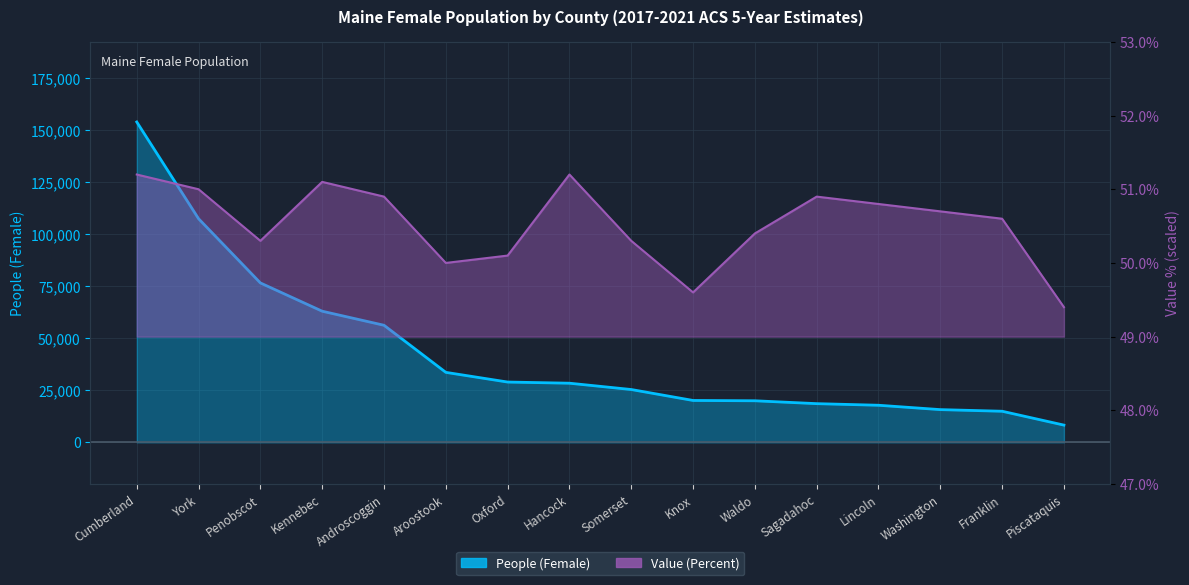

What is the difference between the Value (Percent) values at Knox and Washington?

5500.0